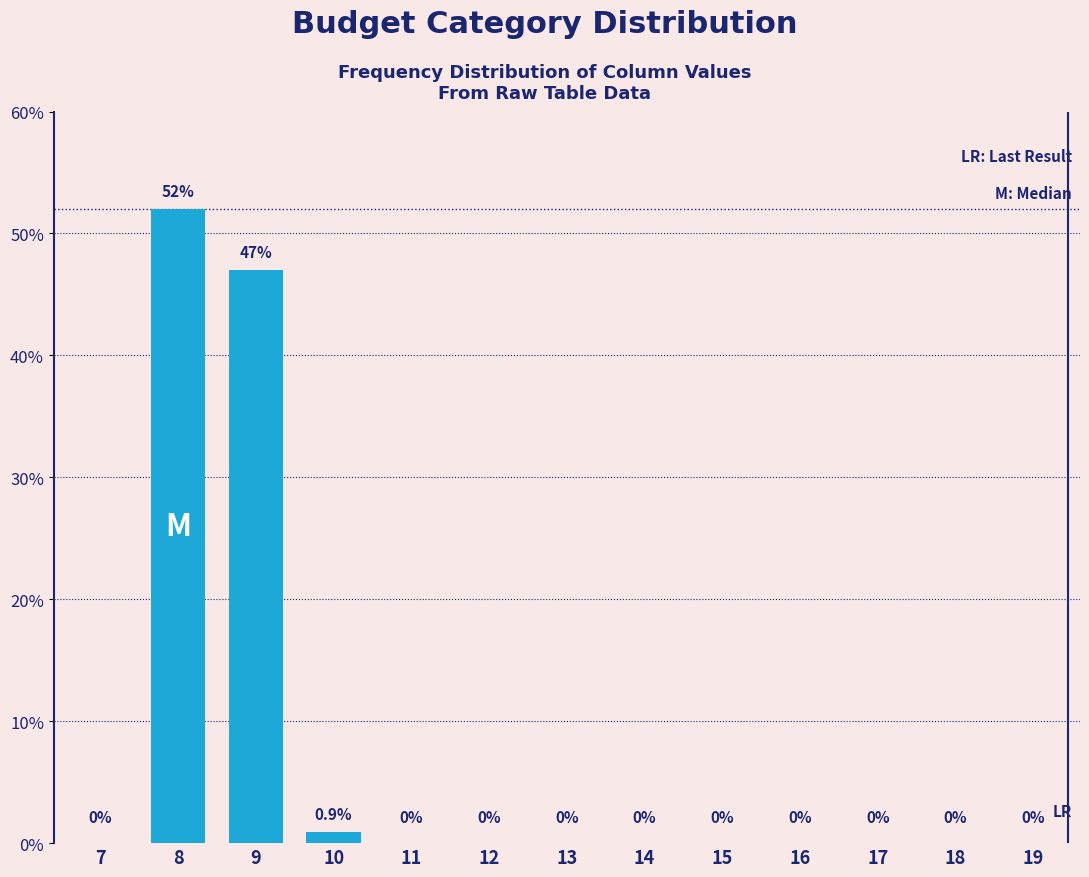

Reading left to right, transcribe all the data shown in this chart.

7=0.0	8=52.0	9=47.0	10=0.9	11=0.0	12=0.0	13=0.0	14=0.0	15=0.0	16=0.0	17=0.0	18=0.0	19=0.0